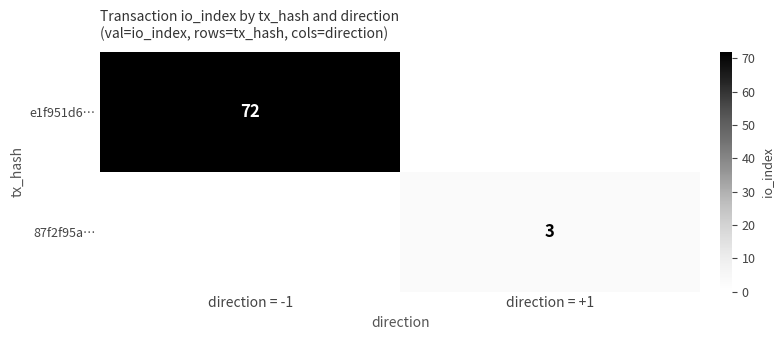

The value of e1f951d6… at direction = -1 is 72. True or false?

True